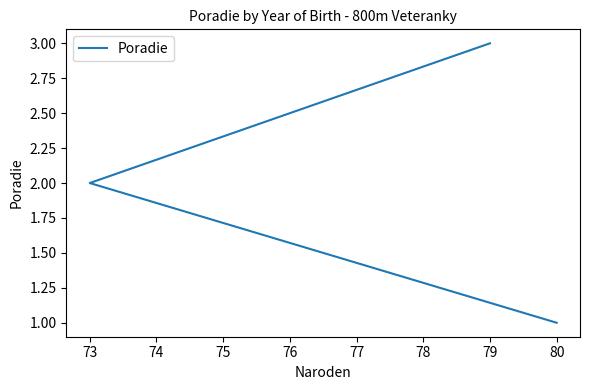

How many values are below 2?

1